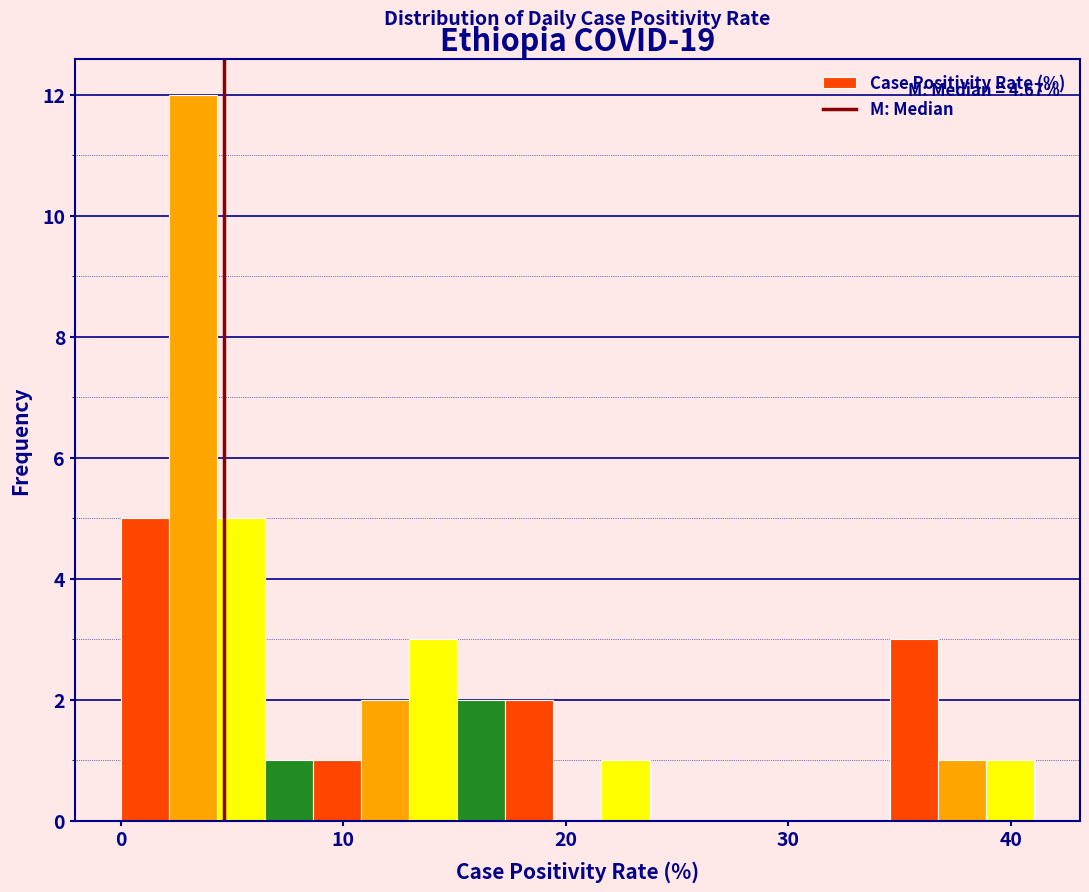

Read against the x-axis, roughly where is the centre of the tallest bar?

3